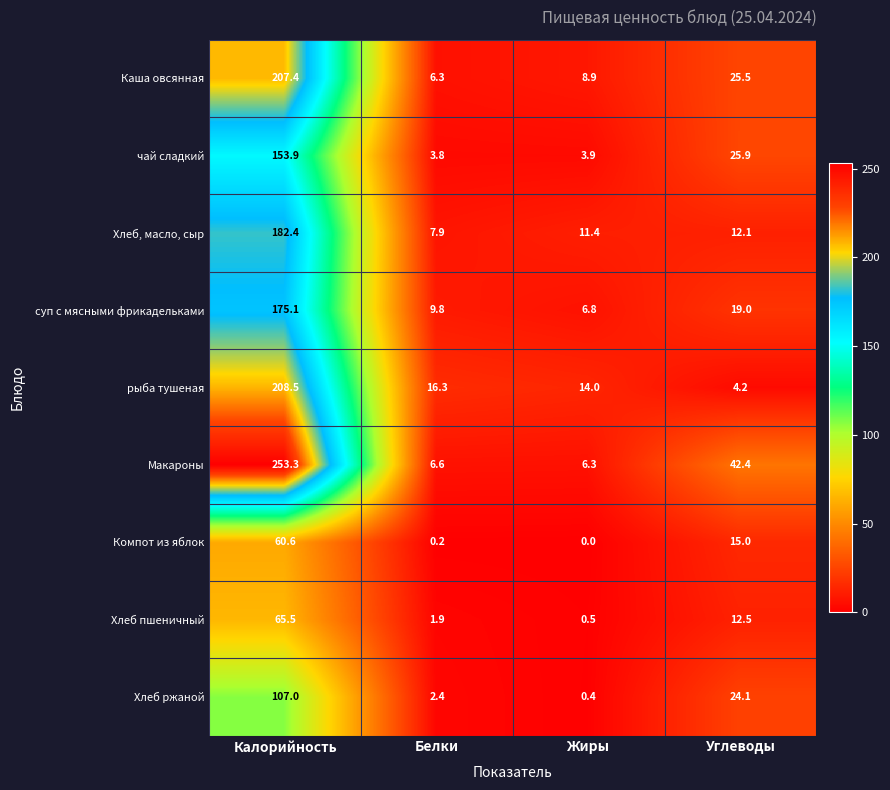

How many data points in Хлеб ржаной are less than 24?

2